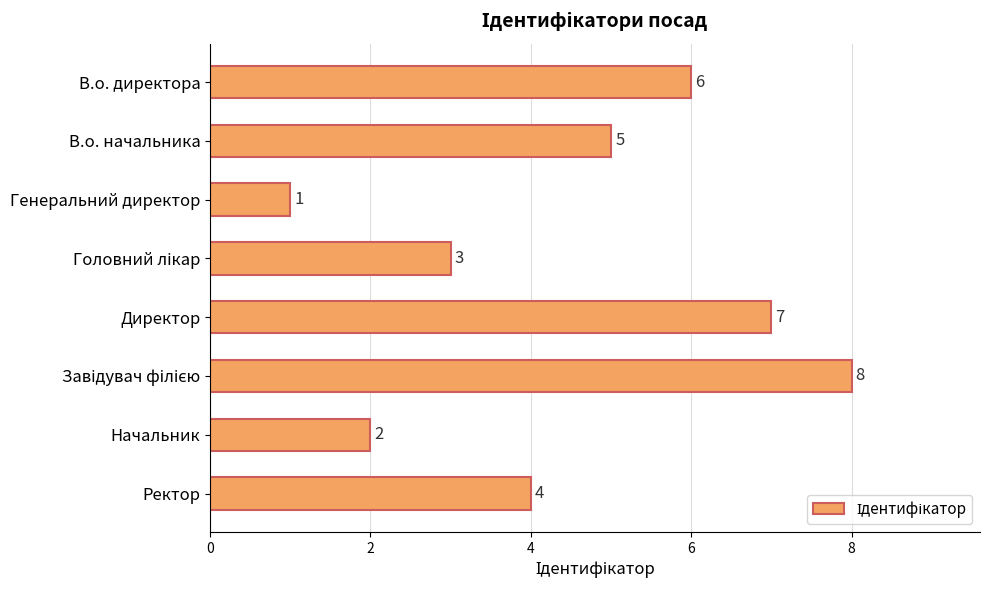

What is the label of the 7th bar from the bottom?

В.о. начальника